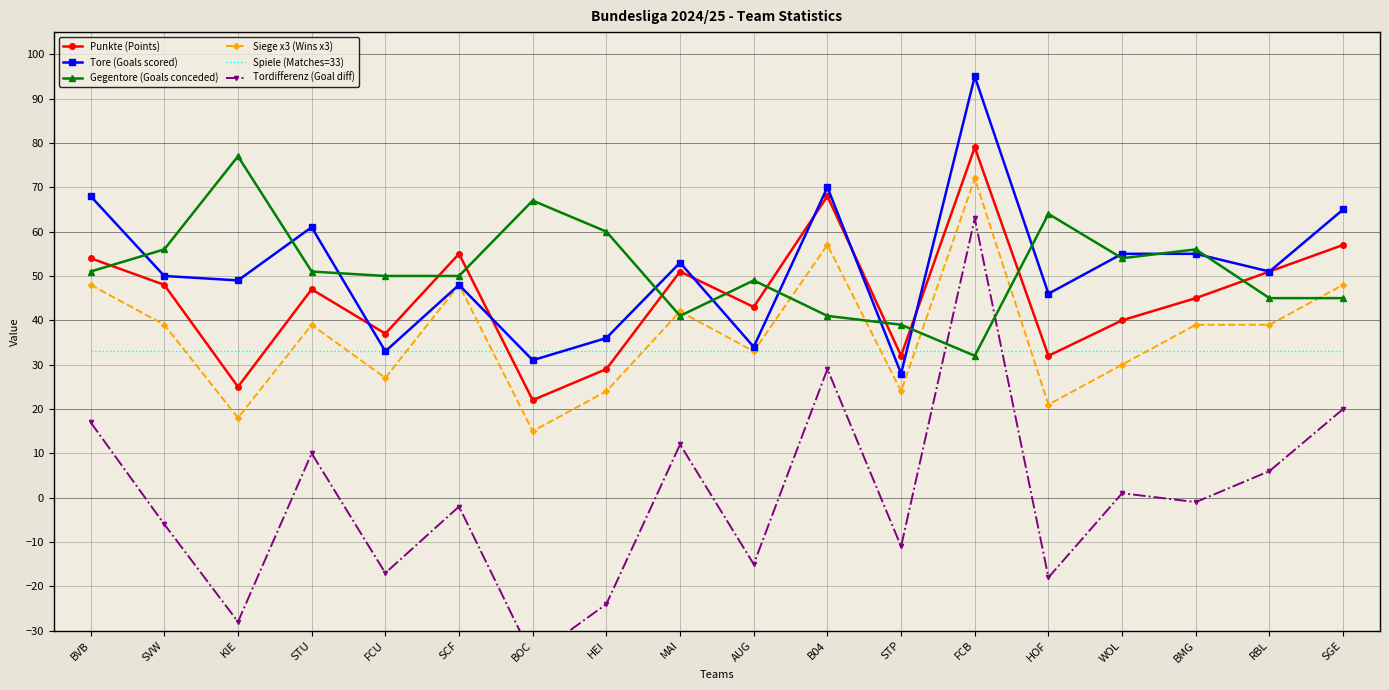

What is the difference between the Siege x3 (Wins x3) values at WOL and BOC?

15